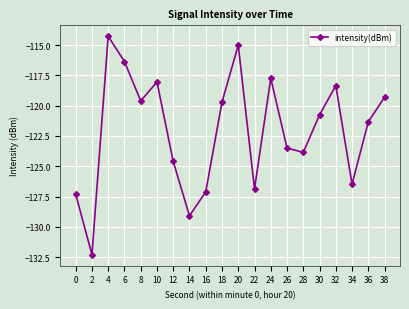

What is the value of the 2nd point from the left?

-132.3